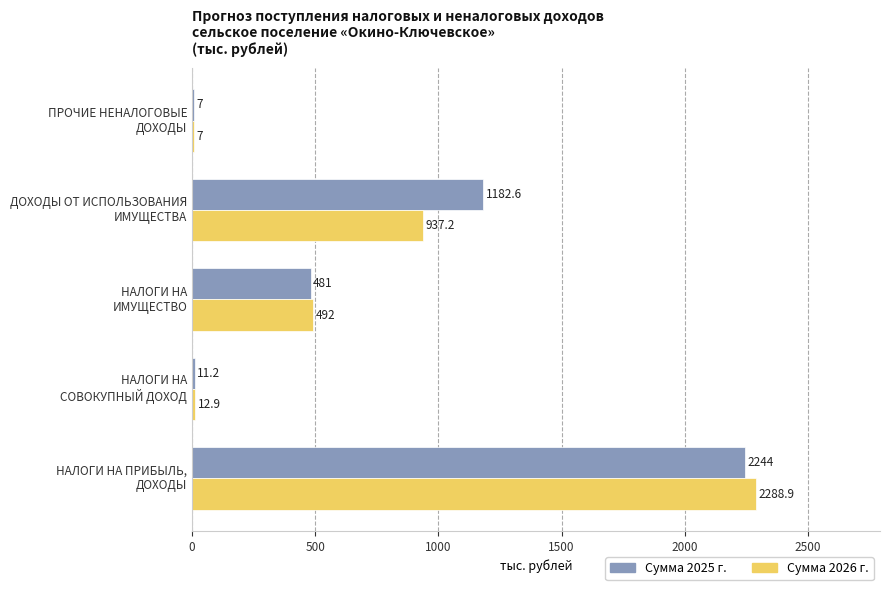

What are all the series names shown in the legend?

Сумма 2025 г., Сумма 2026 г.